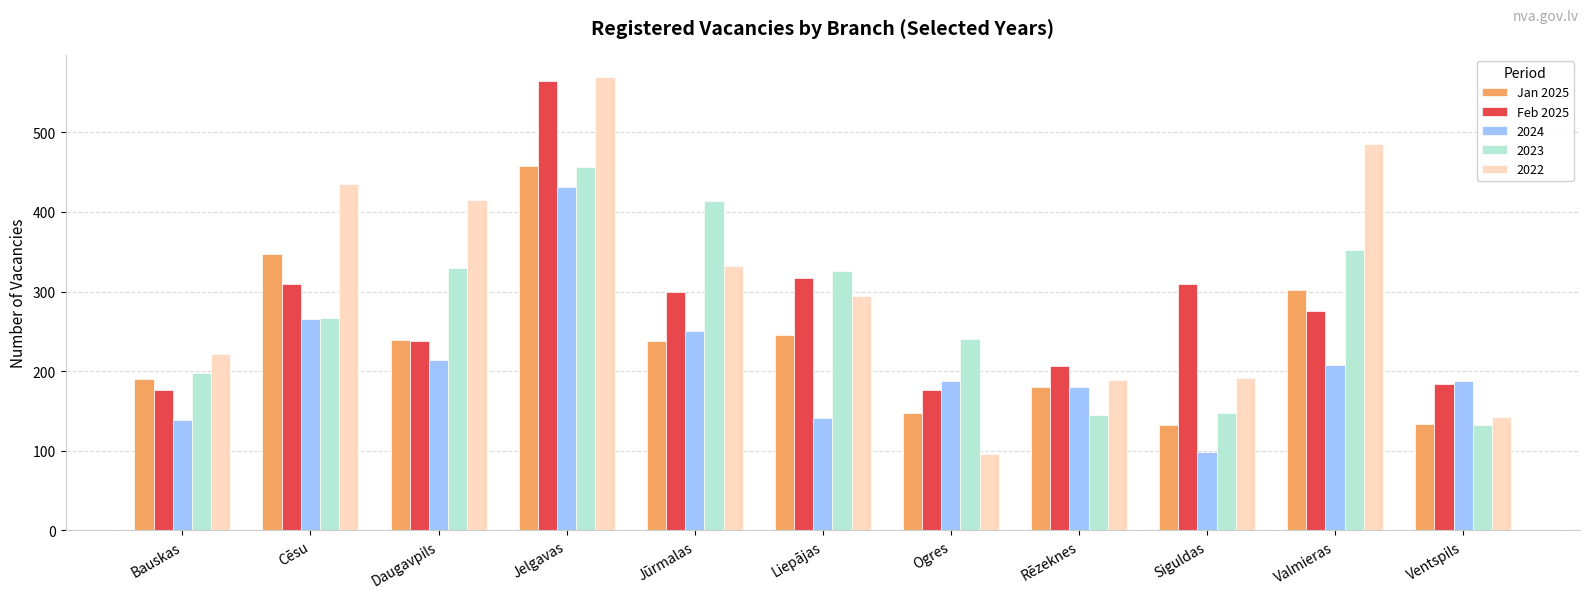

What is the total value across all series at Rēzeknes?

900